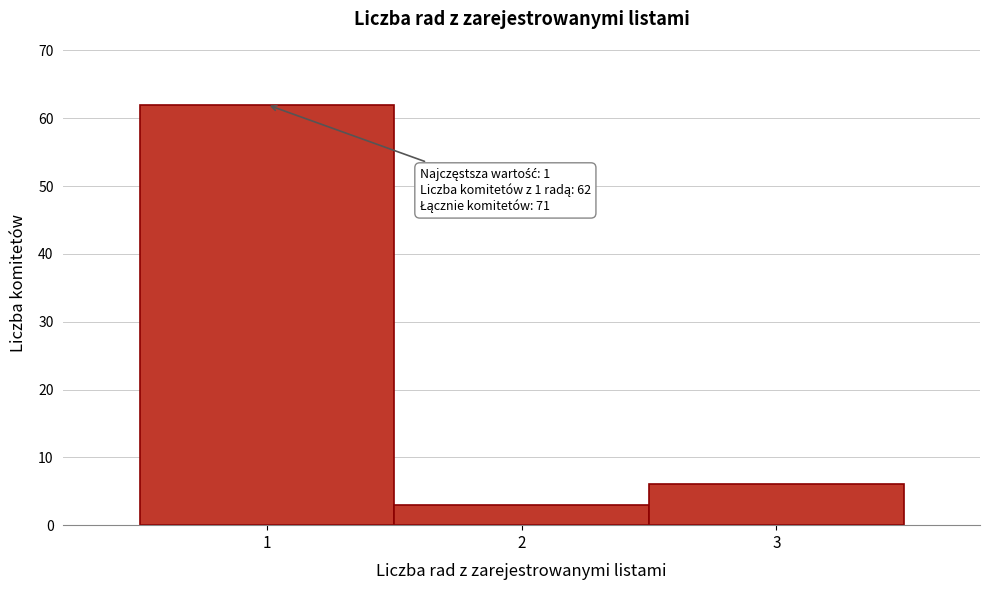

Over which range of the x-axis is the bar tallest?

0.5 to 1.5